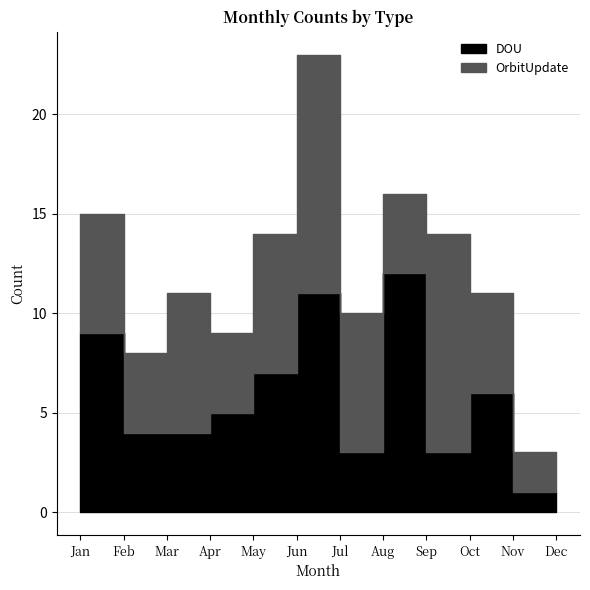

At which category is the sum across all series the highest?

Jun